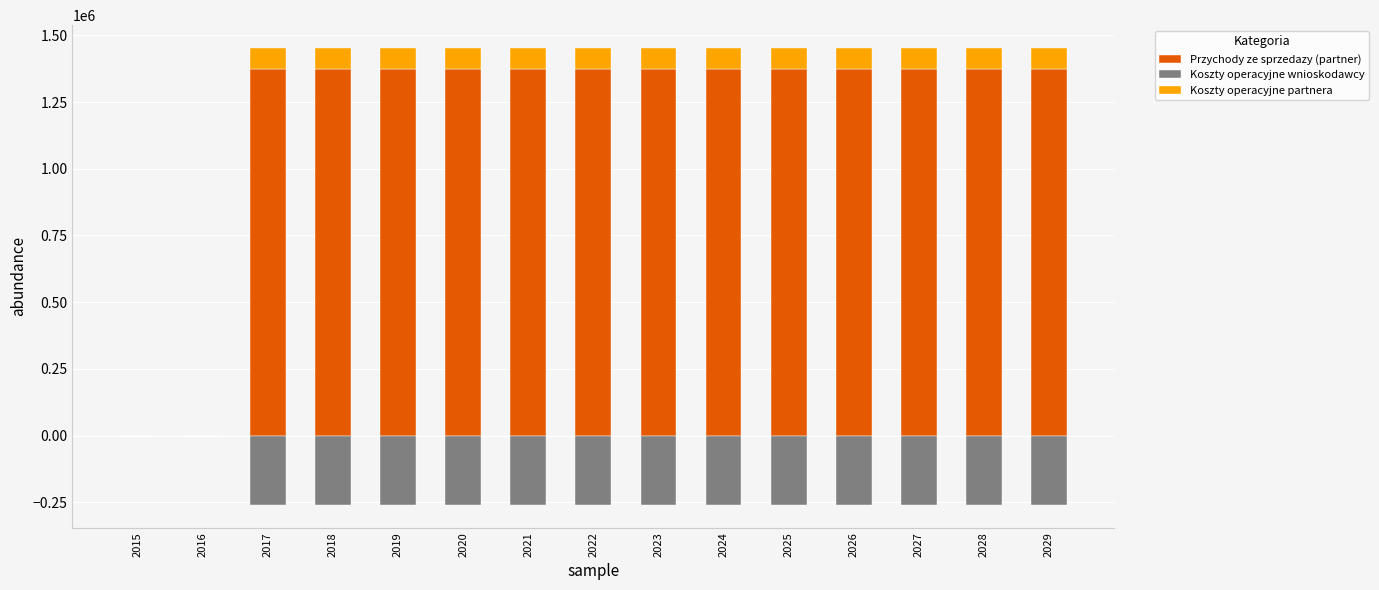

Which series has the widest spread of values?

Przychody ze sprzedazy (partner)